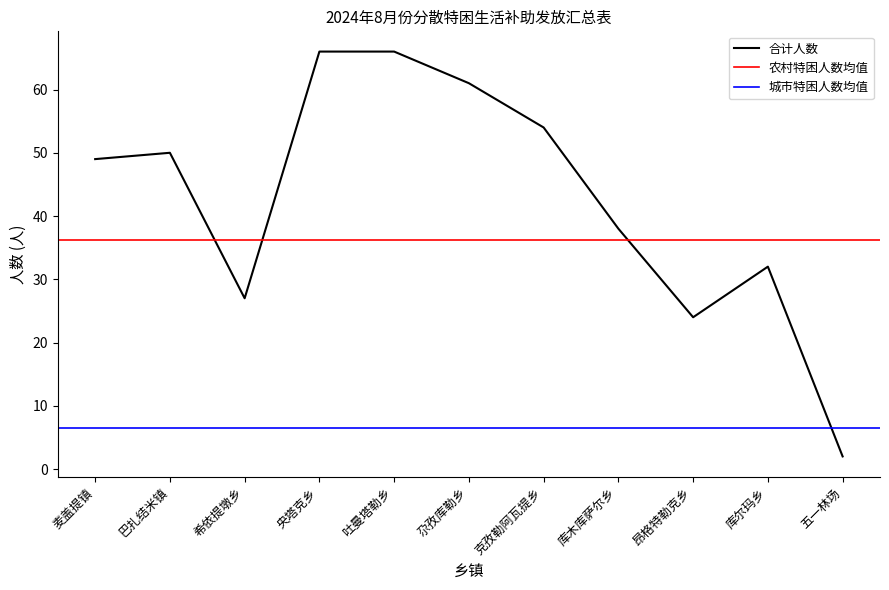

The value of 农村特困人数 at 吐曼塔勒乡 is 93. True or false?

False